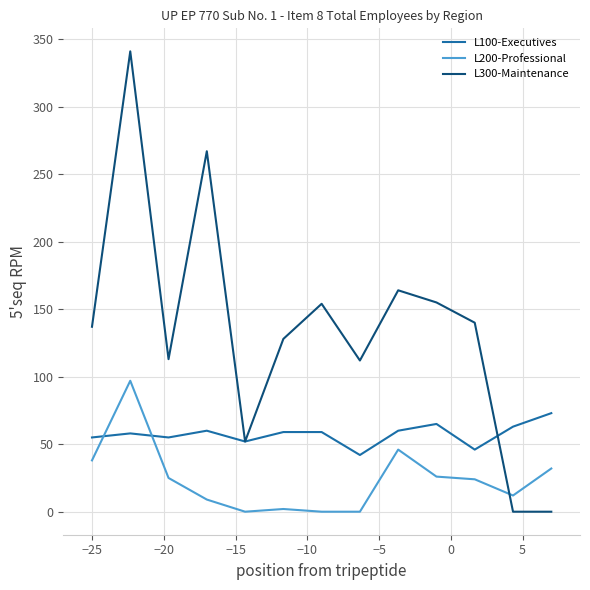

List the series in order of their overall mean, highest first.

L300-Maintenance, L100-Executives, L200-Professional